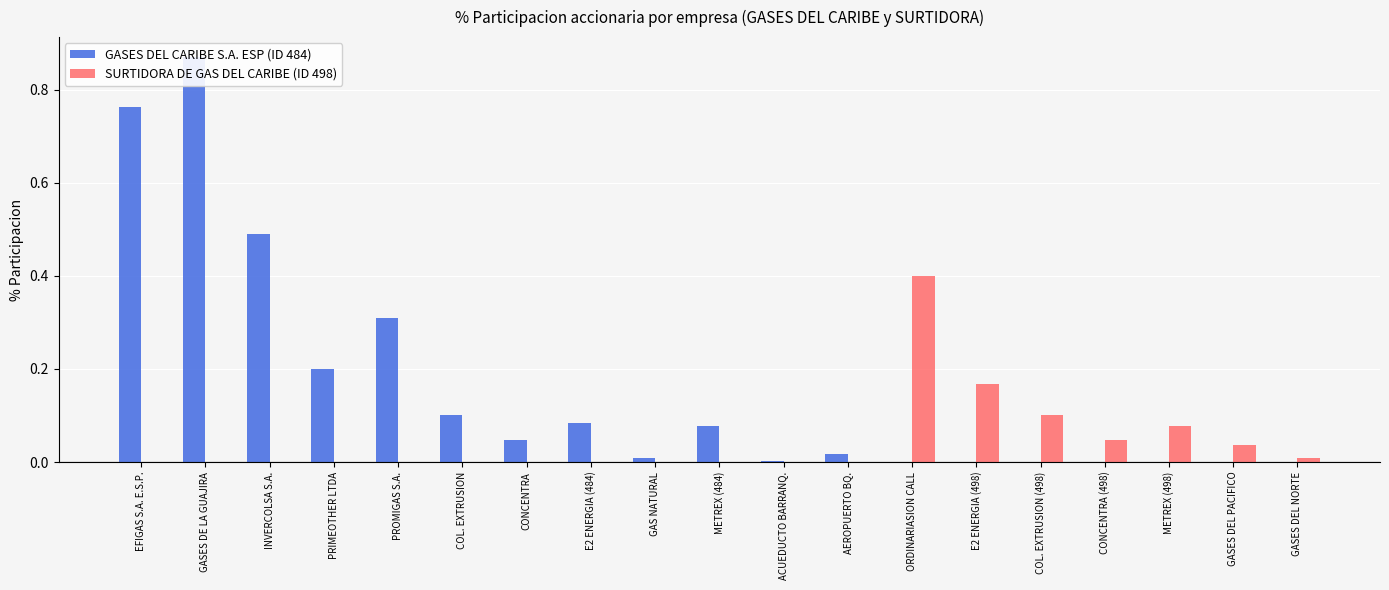

Are the bars horizontal?

No